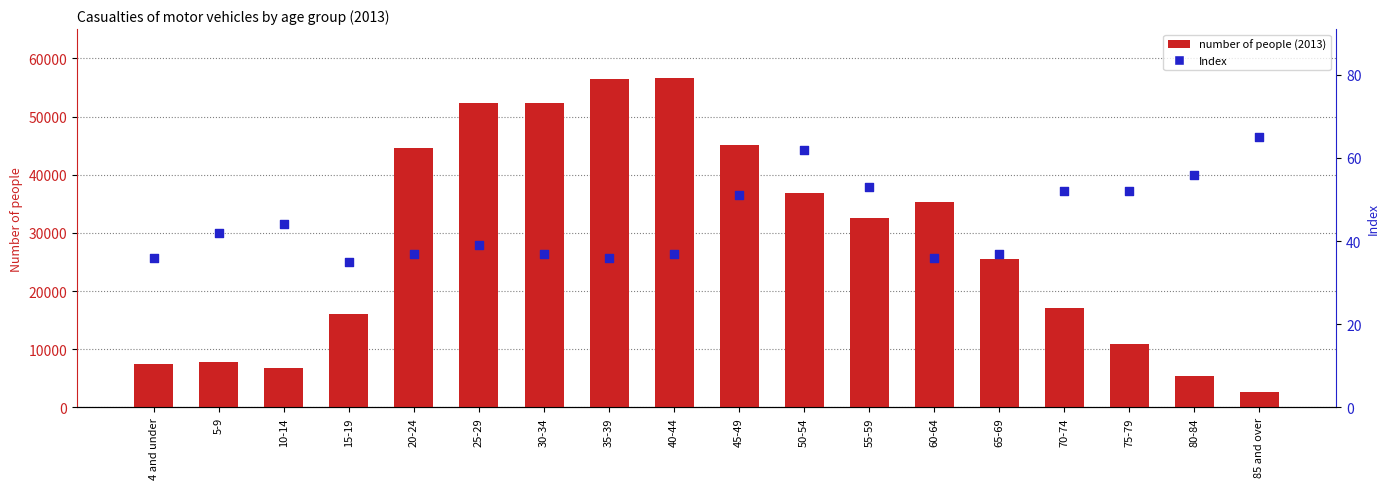

What is the total value across all series at 40-44?

56595